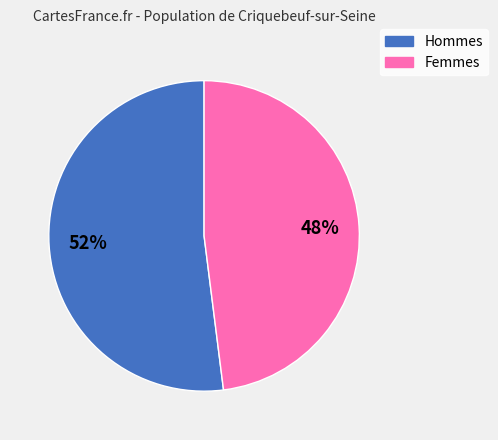

Does any single category account for the majority?

Yes